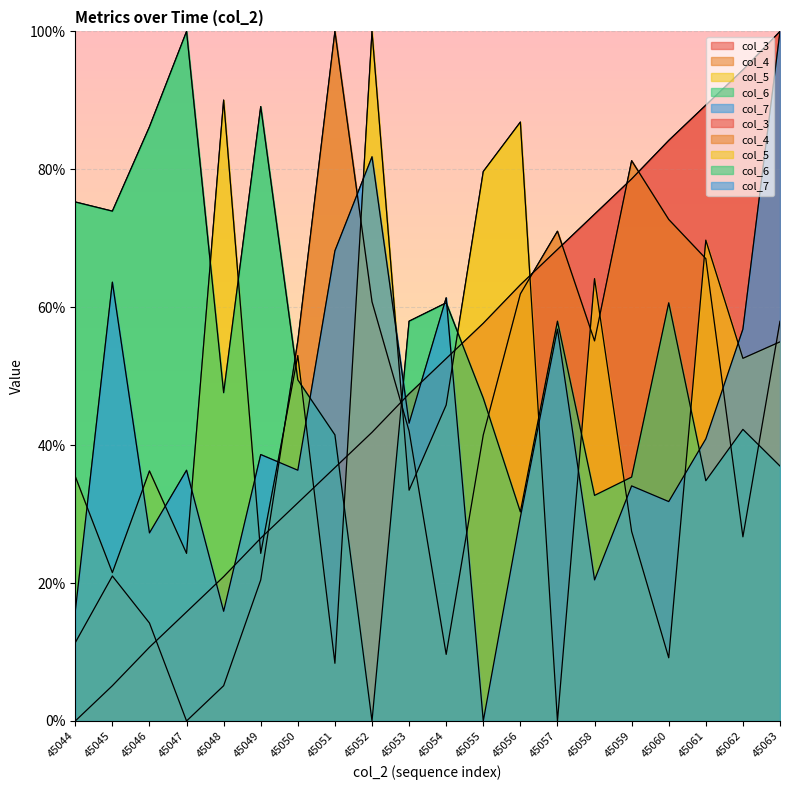

What is the difference between the col_6 values at 45049 and 45048?

41.5